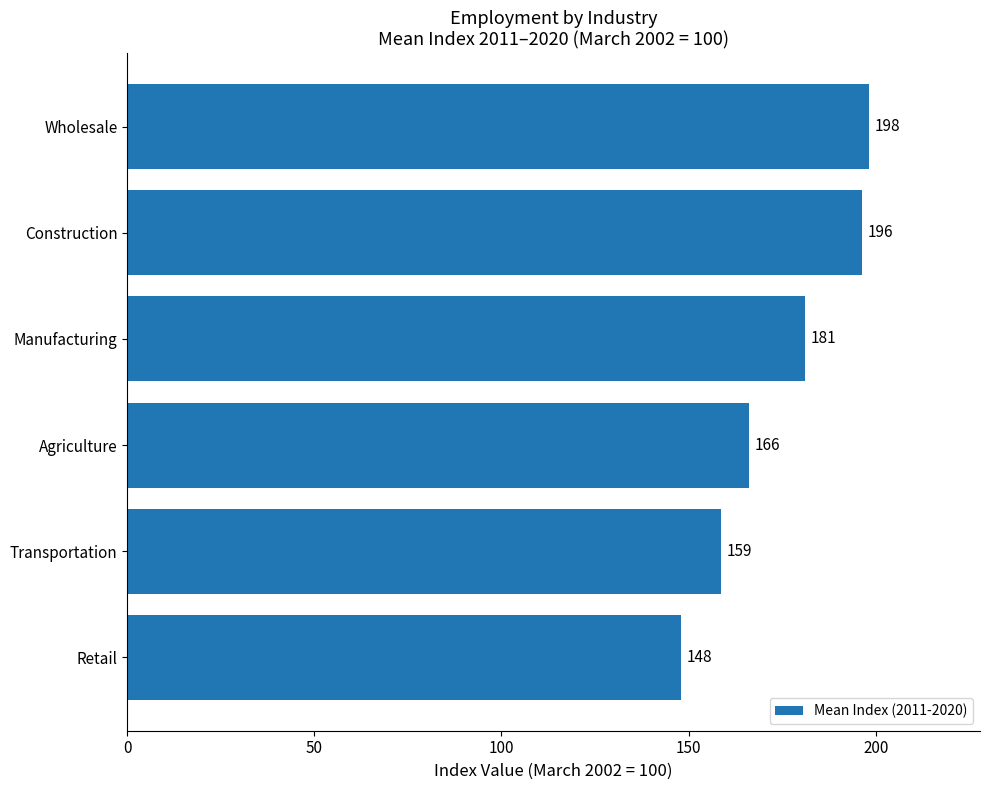

What is the maximum value shown in the chart?

198.2